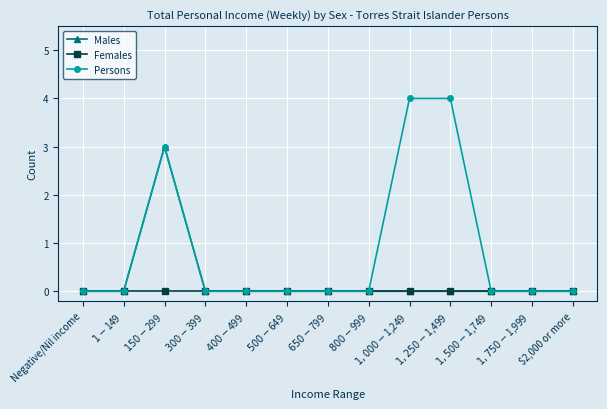

Reading left to right, what are all the values shown in this chart?

Males: 0	0	3	0	0	0	0	0	0	0	0	0	0
Females: 0	0	0	0	0	0	0	0	0	0	0	0	0
Persons: 0	0	3	0	0	0	0	0	4	4	0	0	0